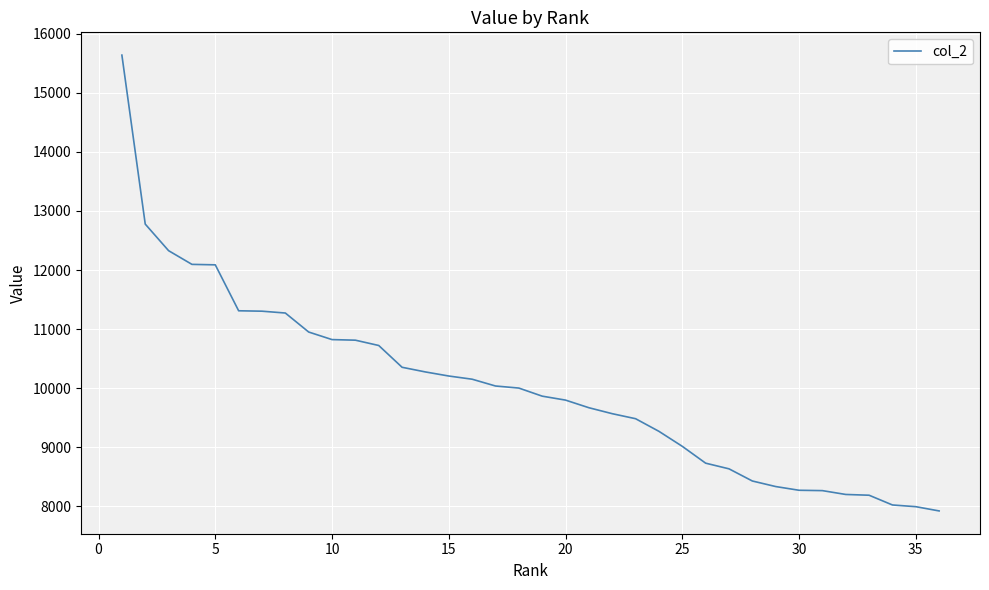

What is the greatest value displayed?

15640